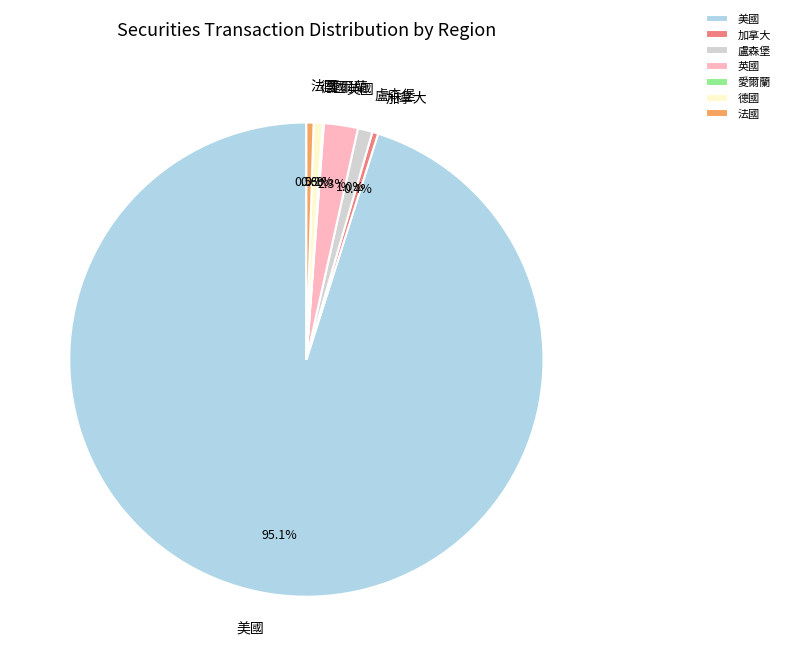

Between 加拿大 and 美國, which is larger?

美國